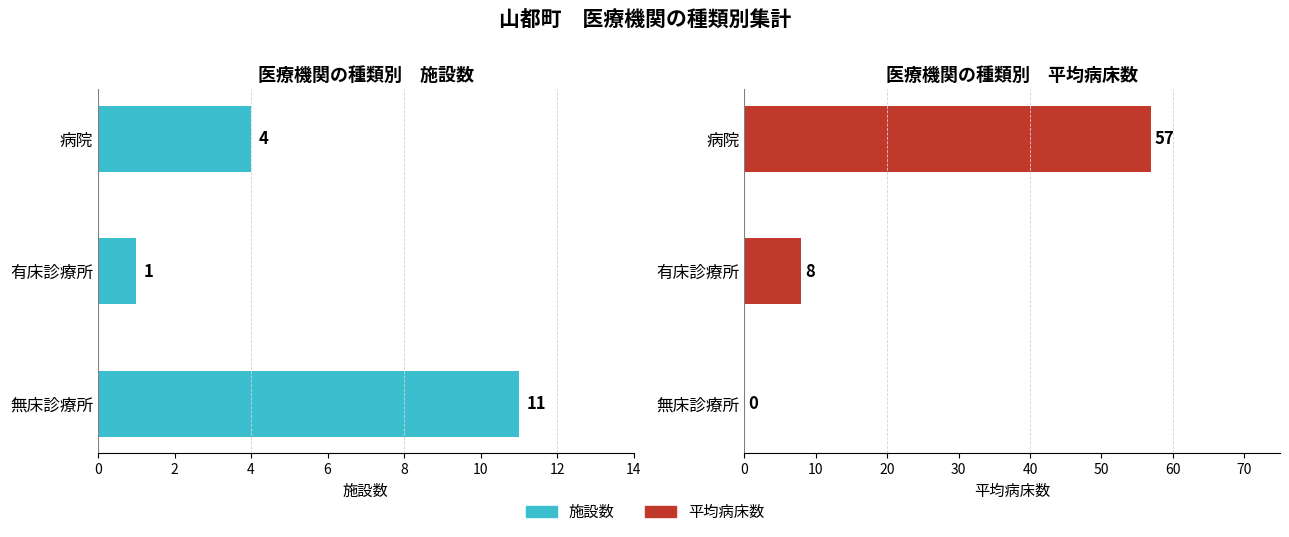

List the series in order of their overall mean, lowest first.

施設数, 平均病床数